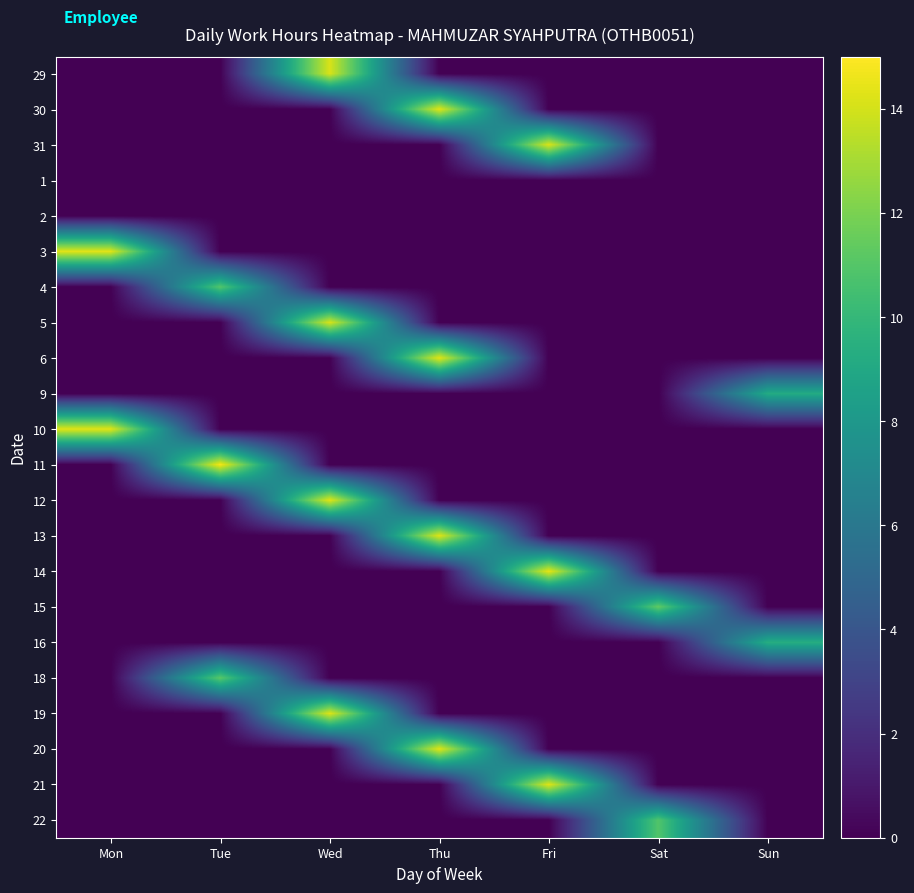

At which category is the sum across all series the highest?

Thu